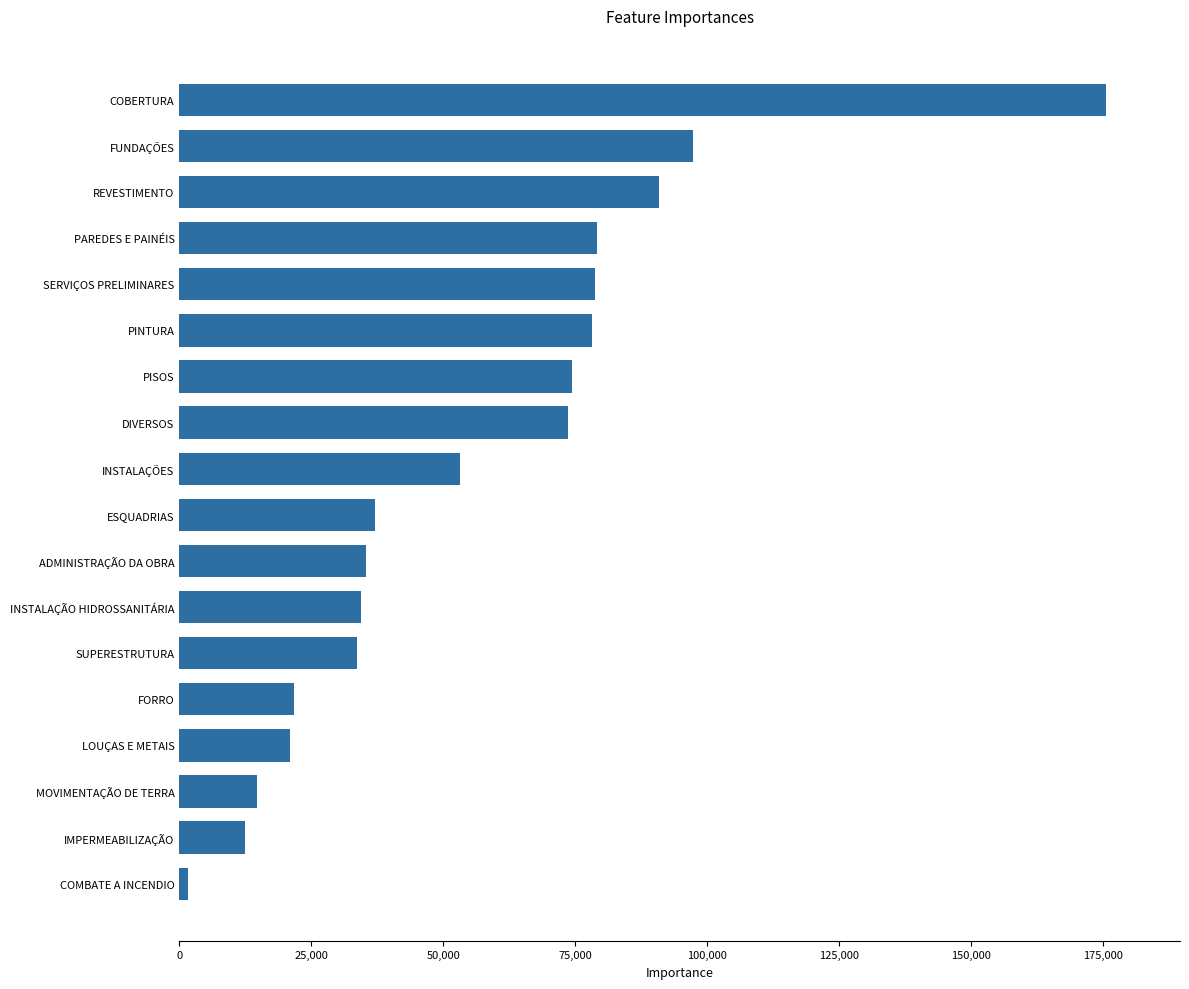

Between ADMINISTRAÇÃO DA OBRA and REVESTIMENTO, which is larger?

REVESTIMENTO